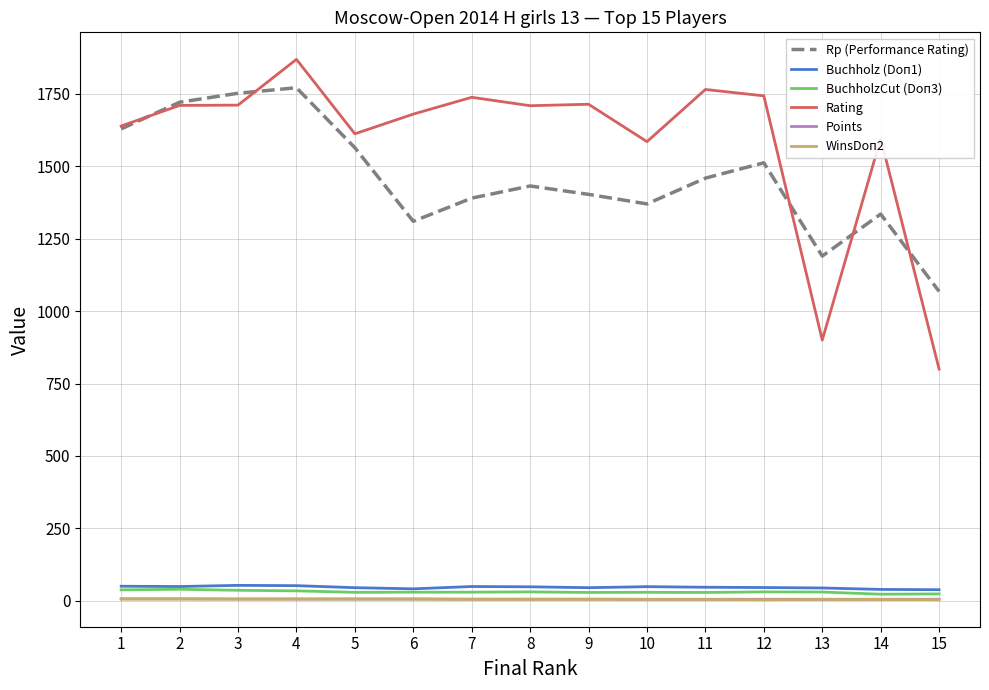

True or false: WinsDoп2 and Rating intersect in this chart.

False